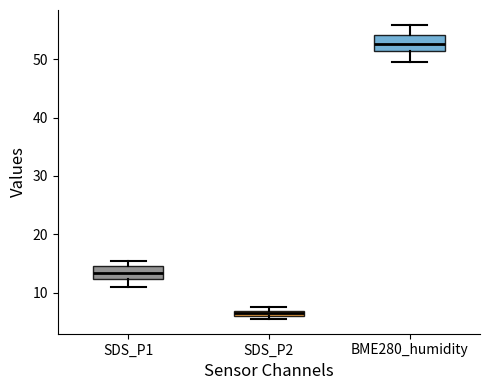

Where is the upper edge of the box for SDS_P2 on the y-axis? The values are not printed on the chart, so give them approximately, as read against the axis.

7